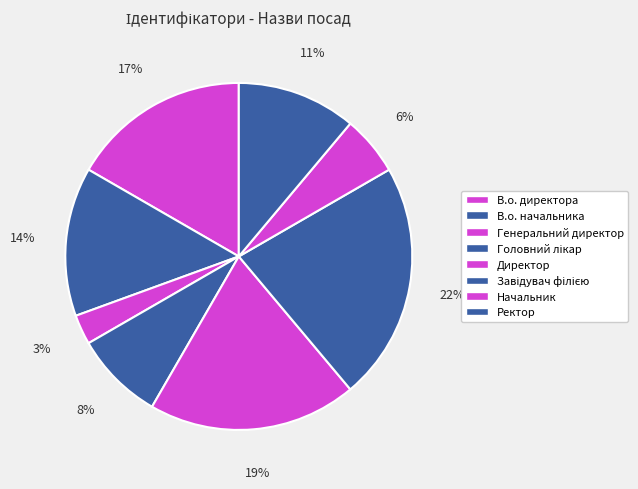

Combined, what portion of the pie is Начальник and Ректор?

16.7%